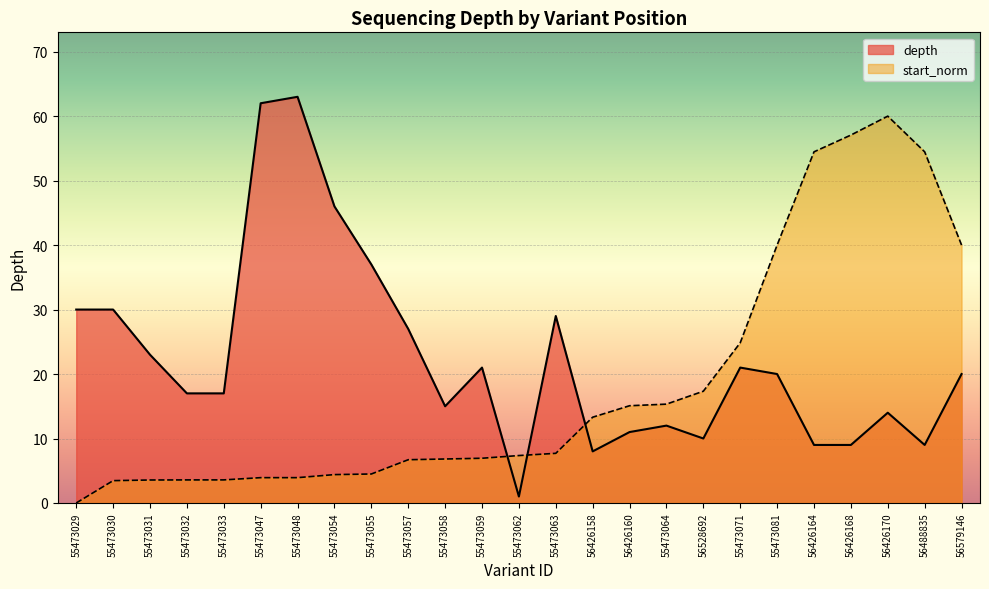

List the series in order of their peak value, highest first.

depth, start_norm